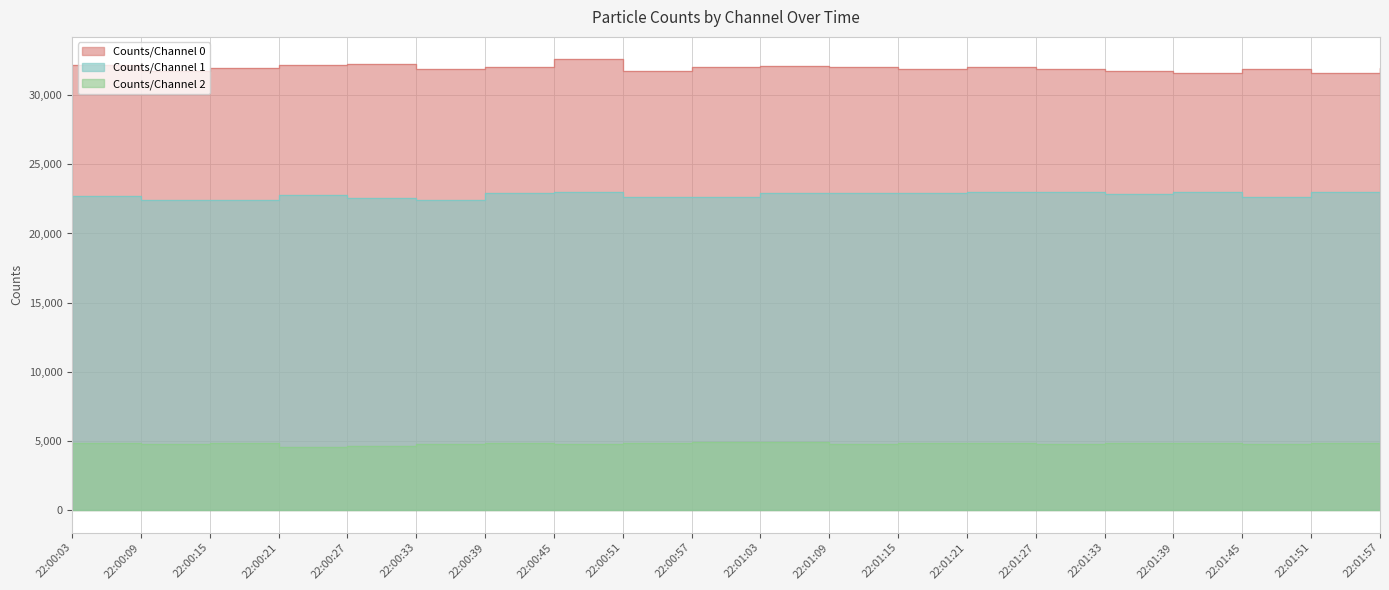

How many data points in Counts/Channel 2 are above 4830?

9